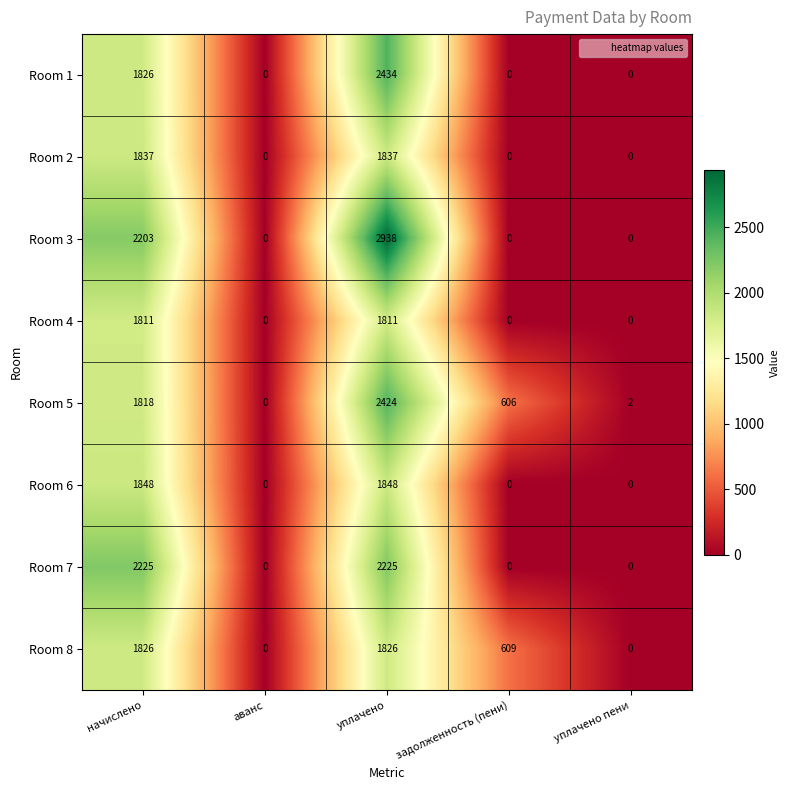

How many positive values does the Room 3 series have?

2